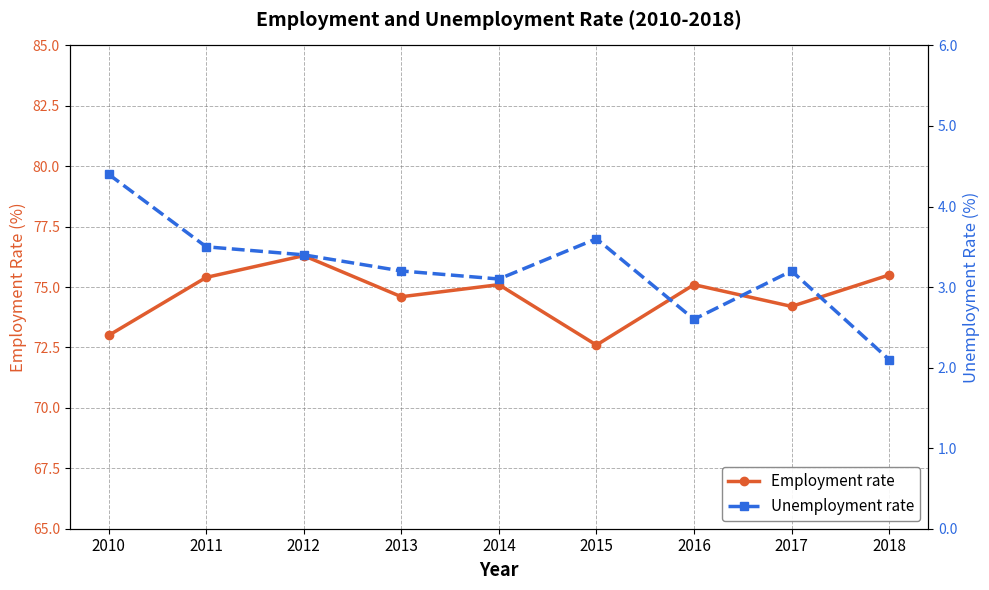

At which label does Unemployment rate reach its peak?

2010